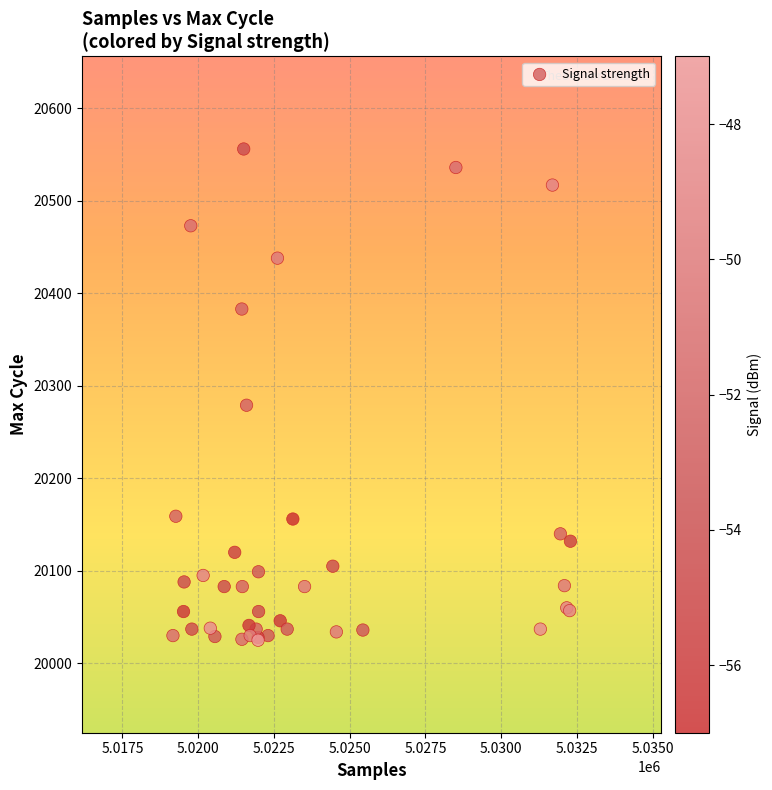

What Y value in the scatter plot is closest to 20290?

20279